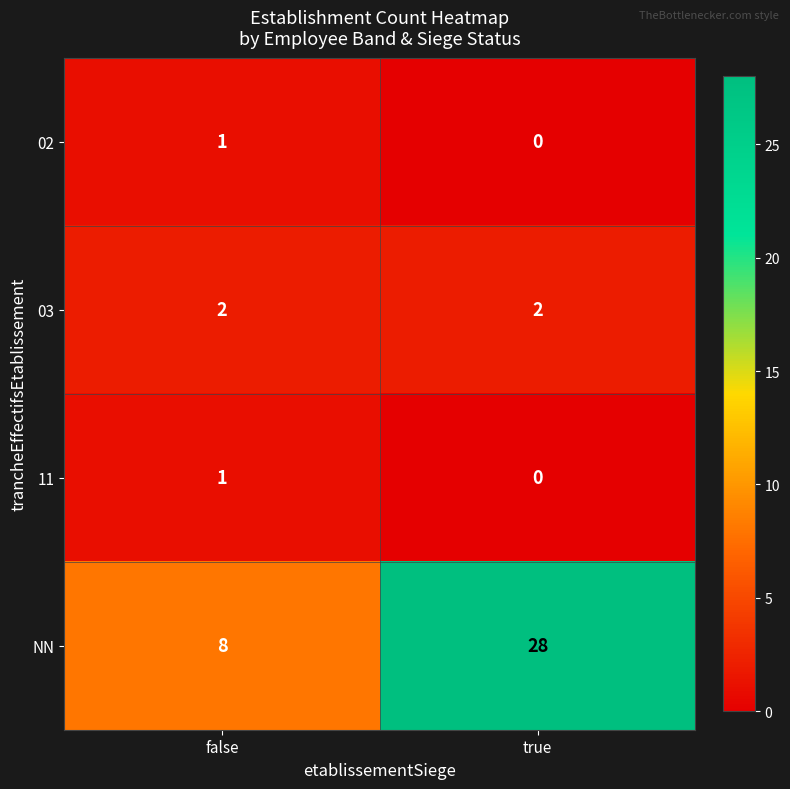

The value of NN at false is 5. True or false?

False